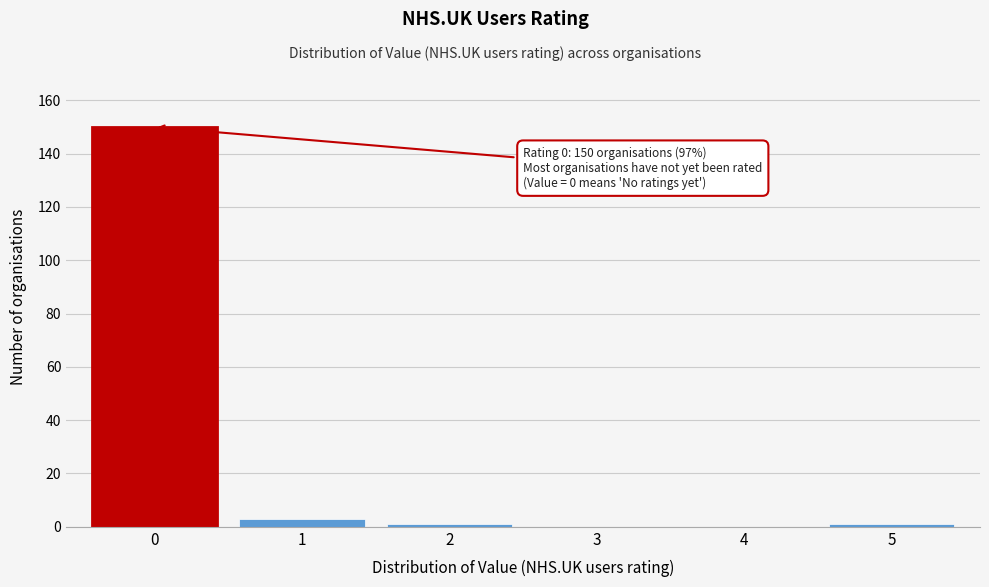

Reading left to right, list all the values displayed in this chart.

0=150	1=3	2=1	3=0	4=0	5=1